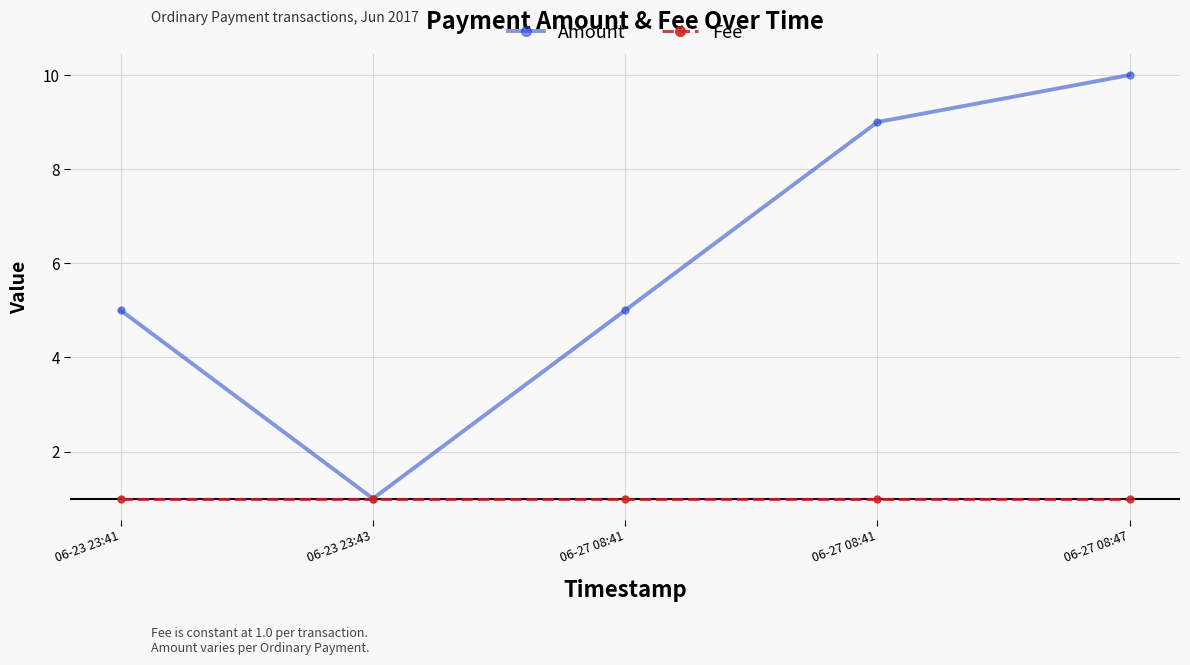

How many lines are shown in the chart?

2